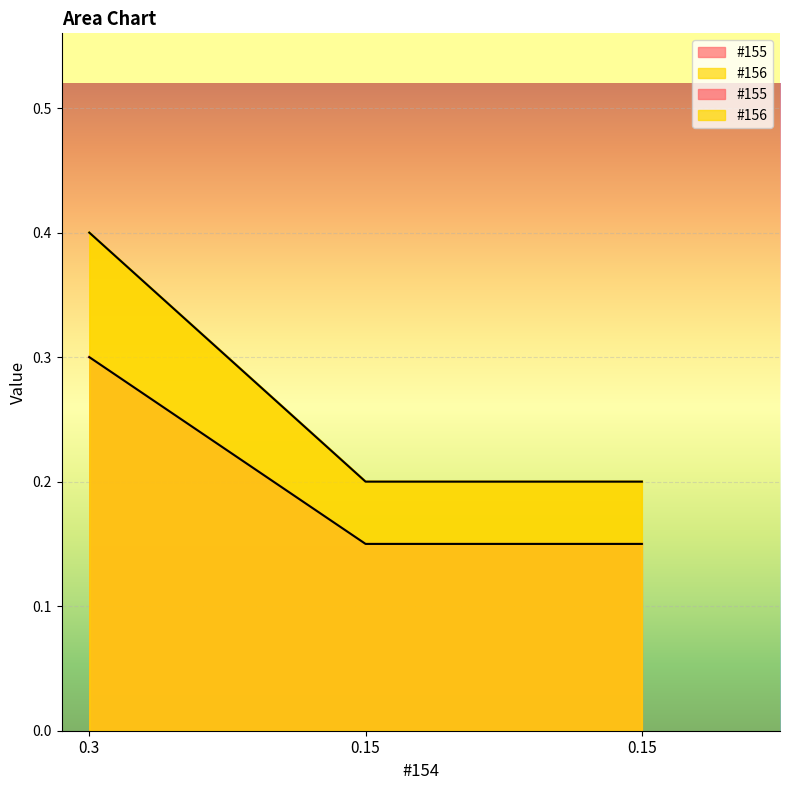

What is the total value across all series at 0.3?

0.7